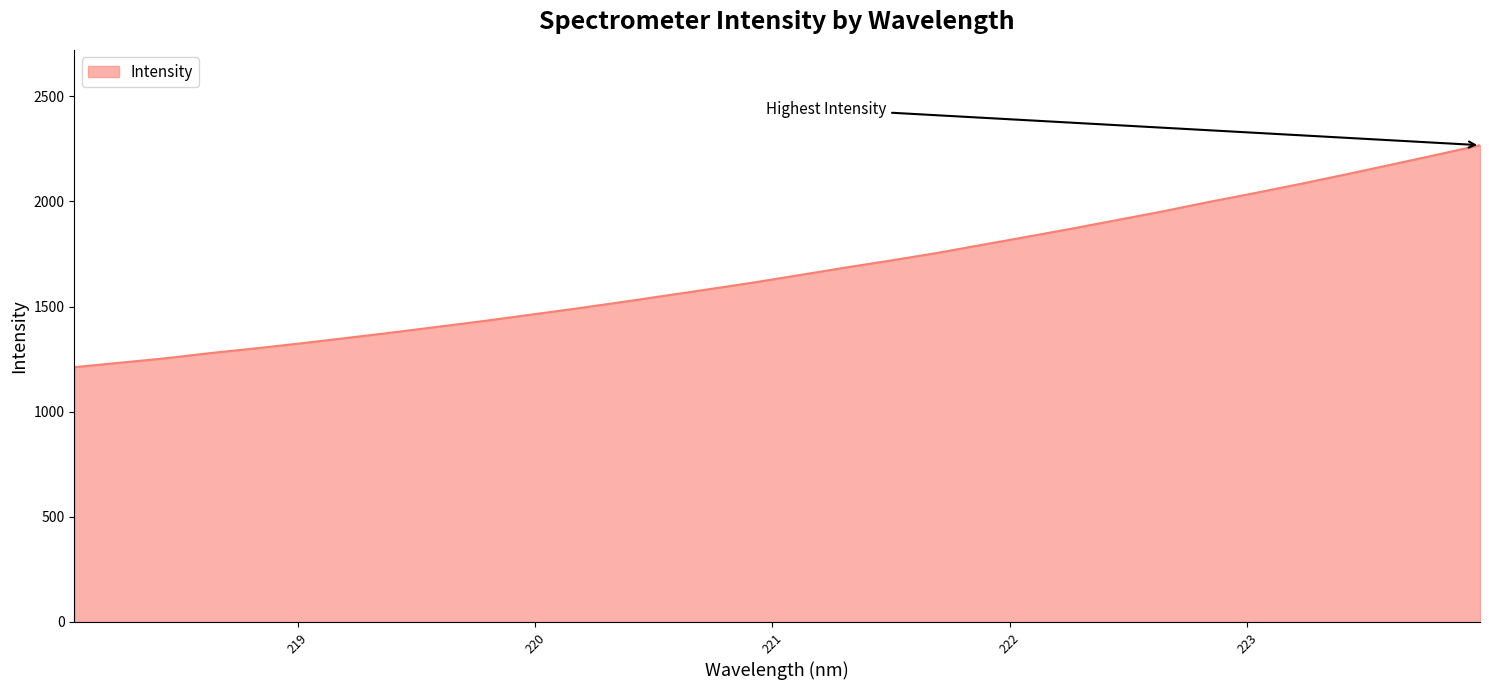

What is the average value?

1670.4